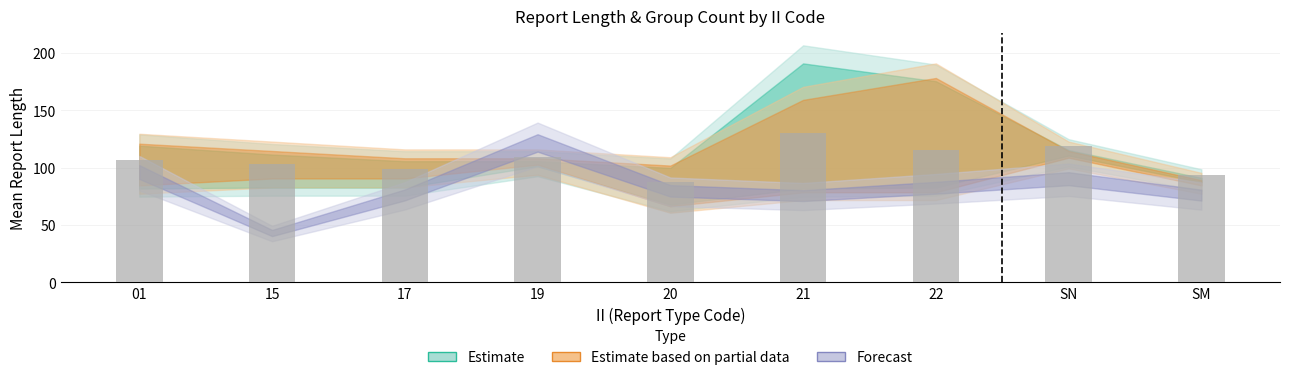

The value at 20 is 87.3. True or false?

True